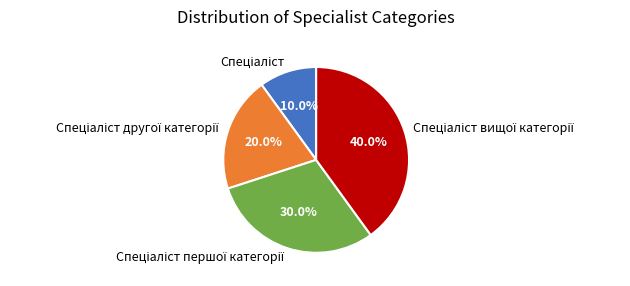

Is there a majority slice in this chart?

No